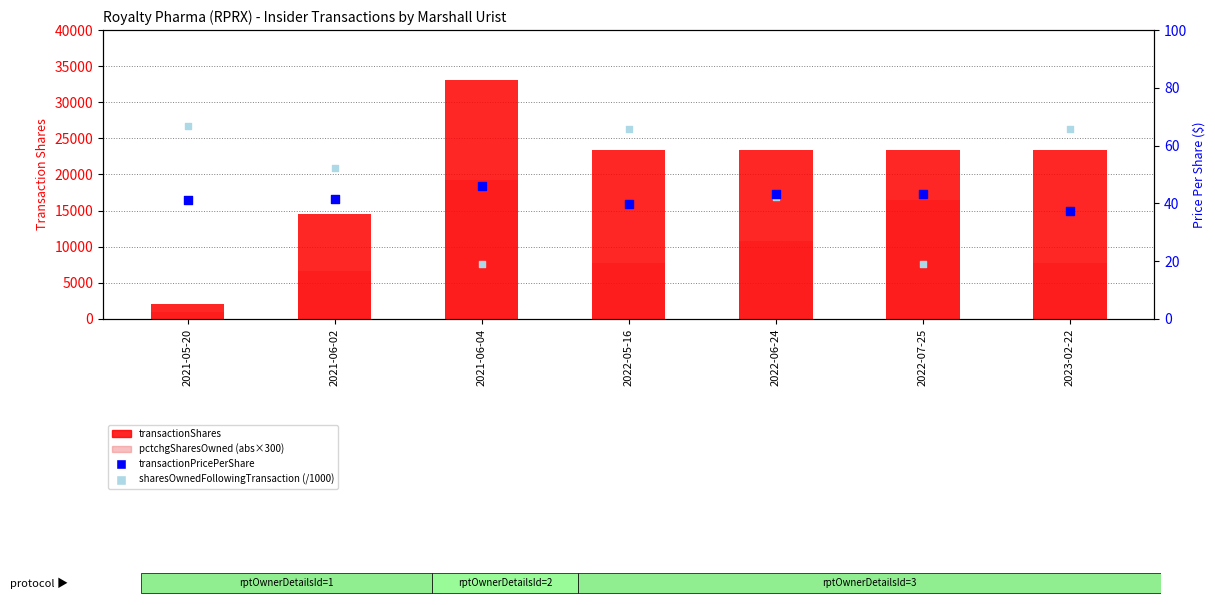

Which series contains the highest Y value?

transactionShares